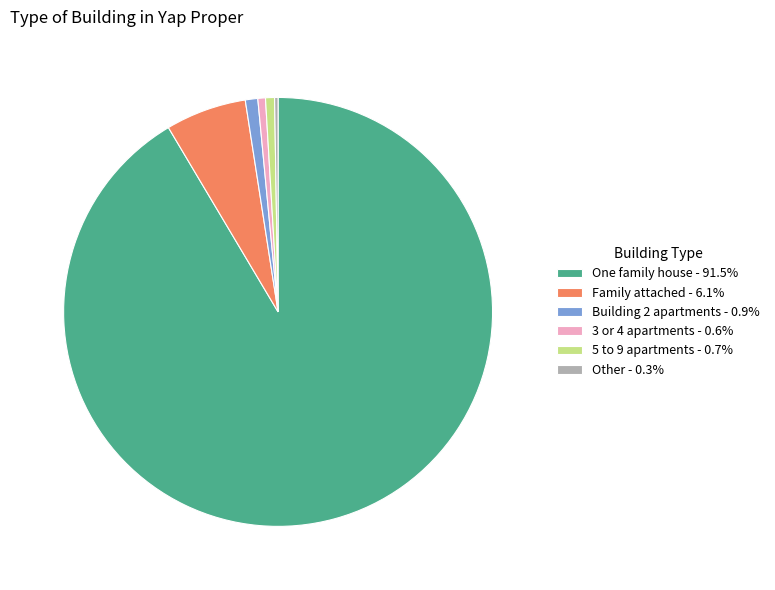

Does 3 or 4 apartments - 0.6% represent more than half of the total?

No